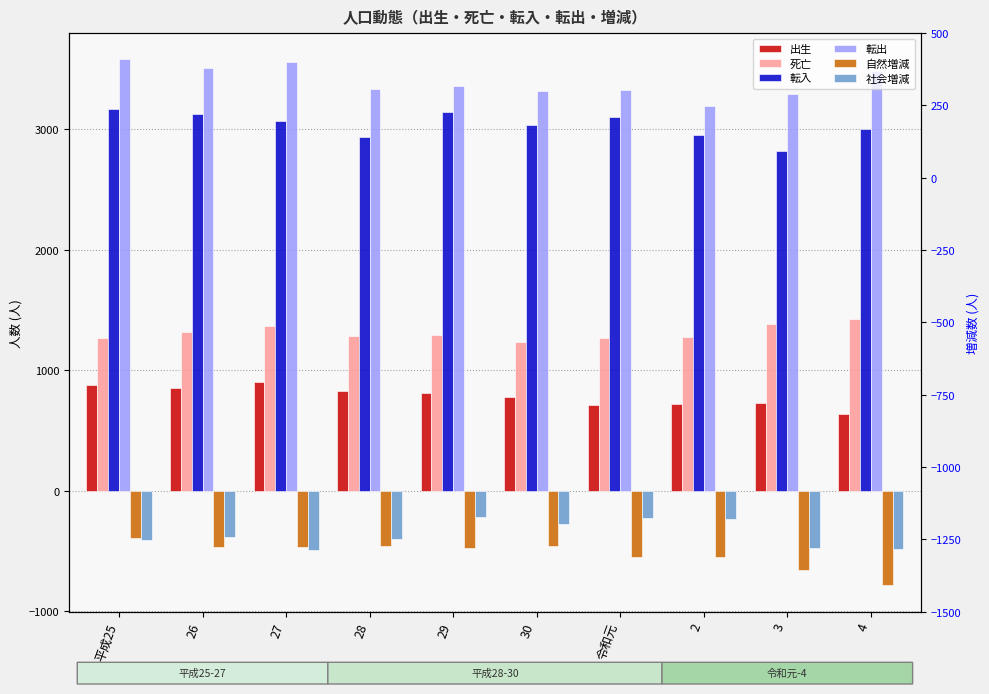

Is the value of 社会増減 at 令和元 greater than the value of 死亡 at 28?

No